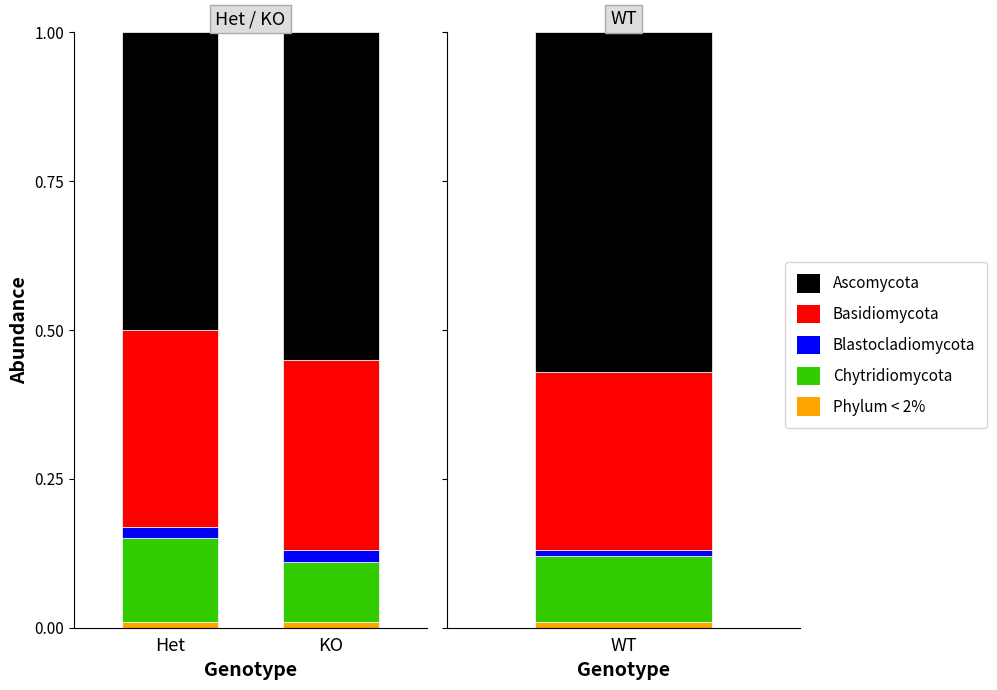

The value of Blastocladiomycota at Het is 0.0. True or false?

False